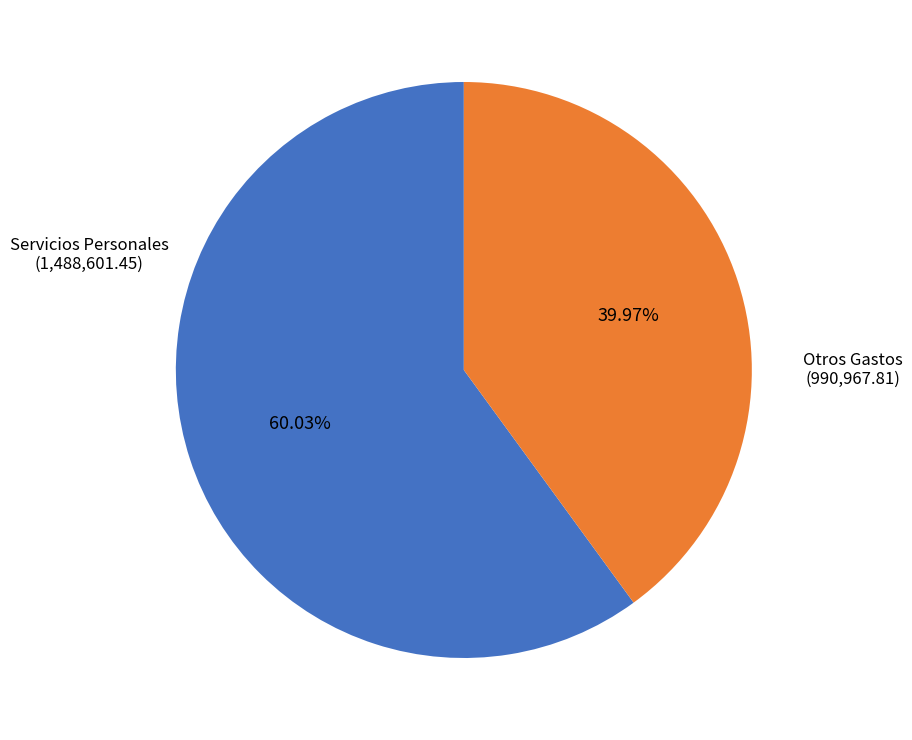

Is there a majority slice in this chart?

Yes